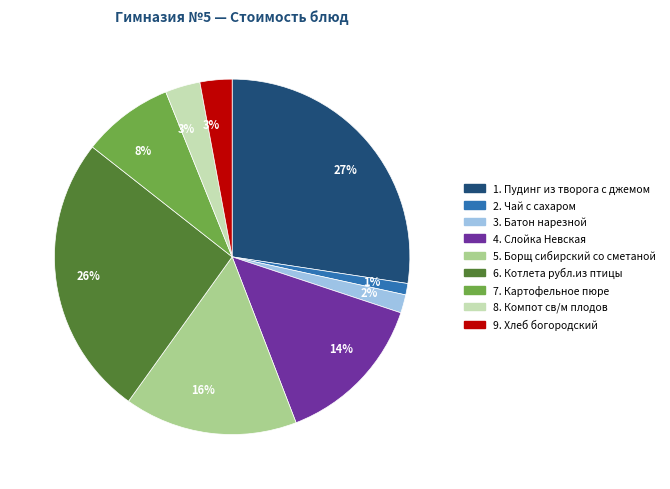

To the nearest percent, what is the difference between the largest and smallest slice percentages?

26%